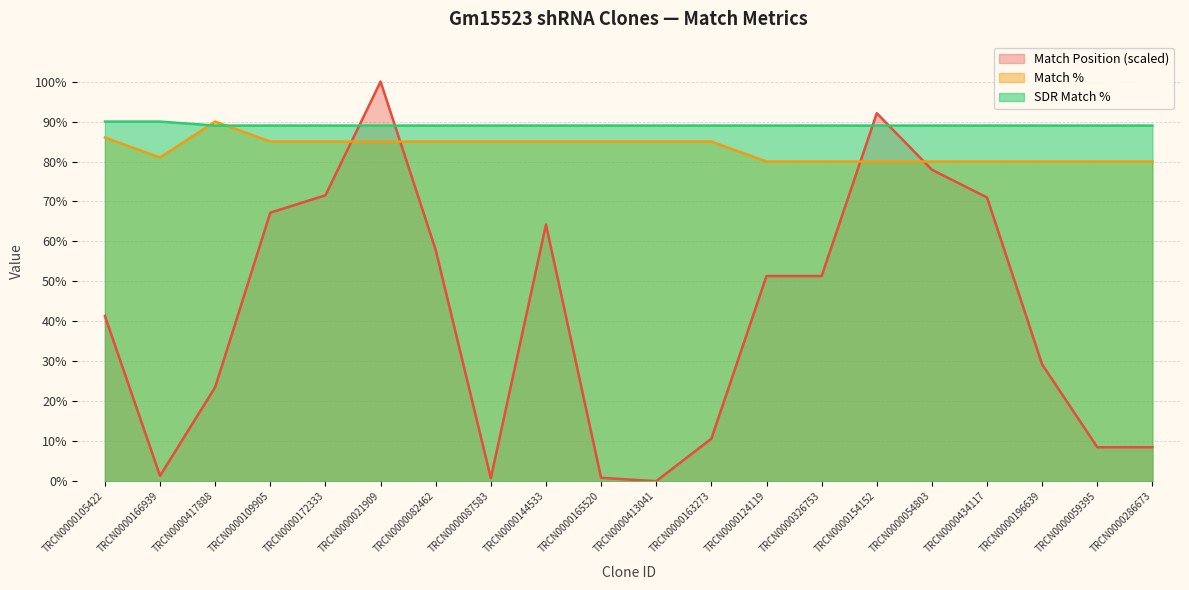

Rank the series by their maximum value, from lowest to highest.

Match %, SDR Match %, Match Position